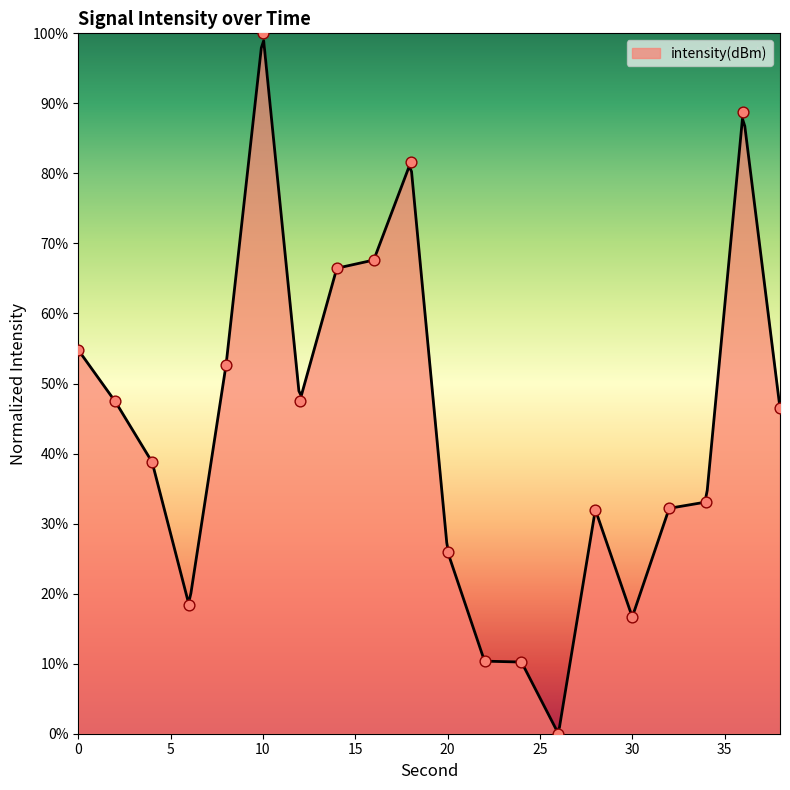

What is the change in value from 2 to 20?

-21.5